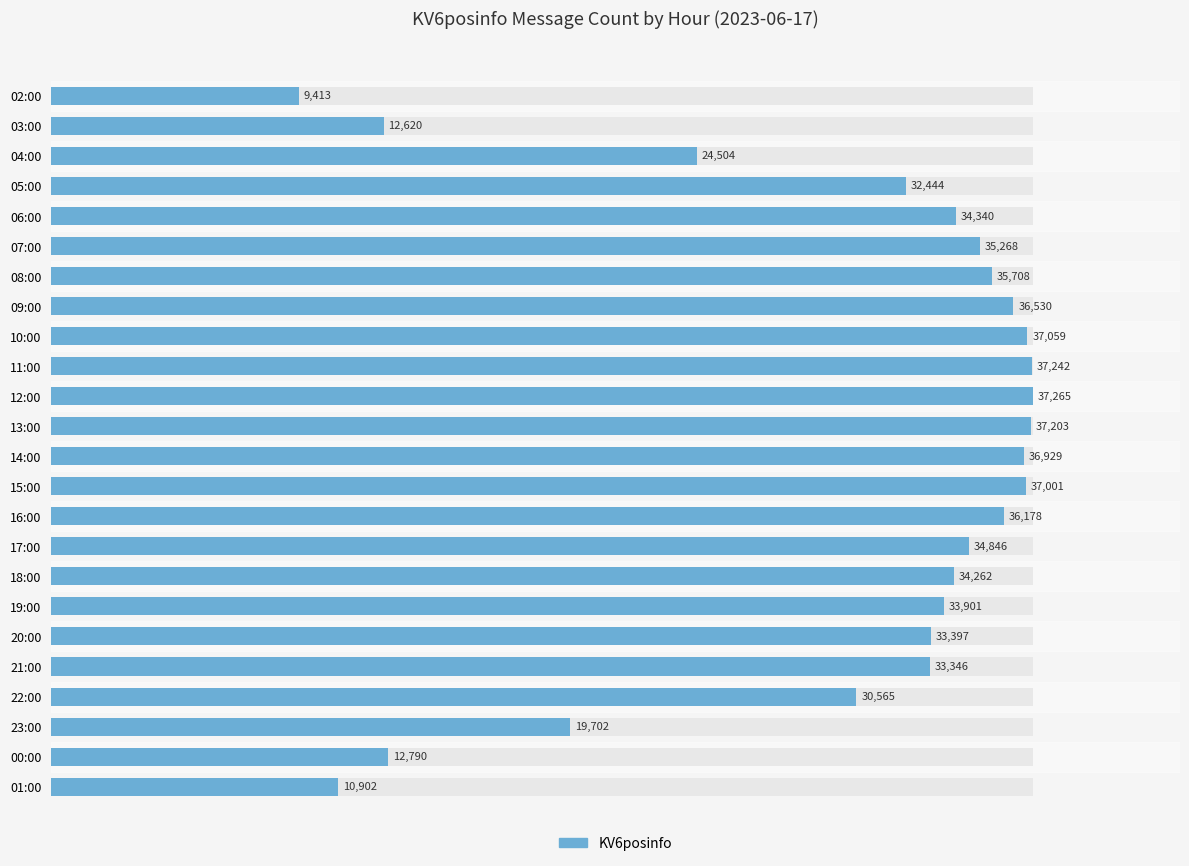

What is the minimum value shown in the chart?

9413